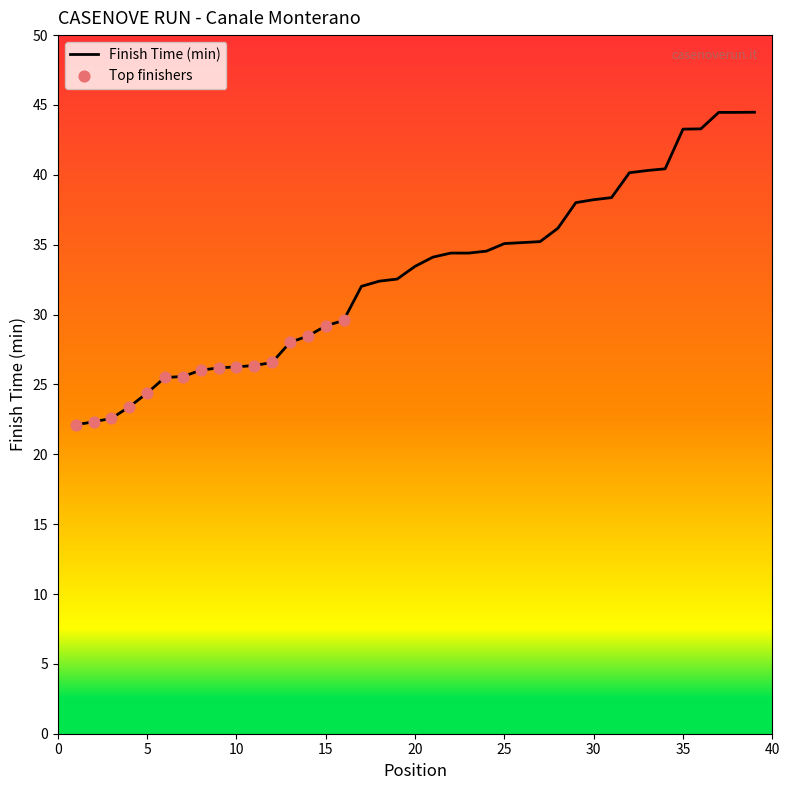

What is the minimum value shown in the chart?

22.1